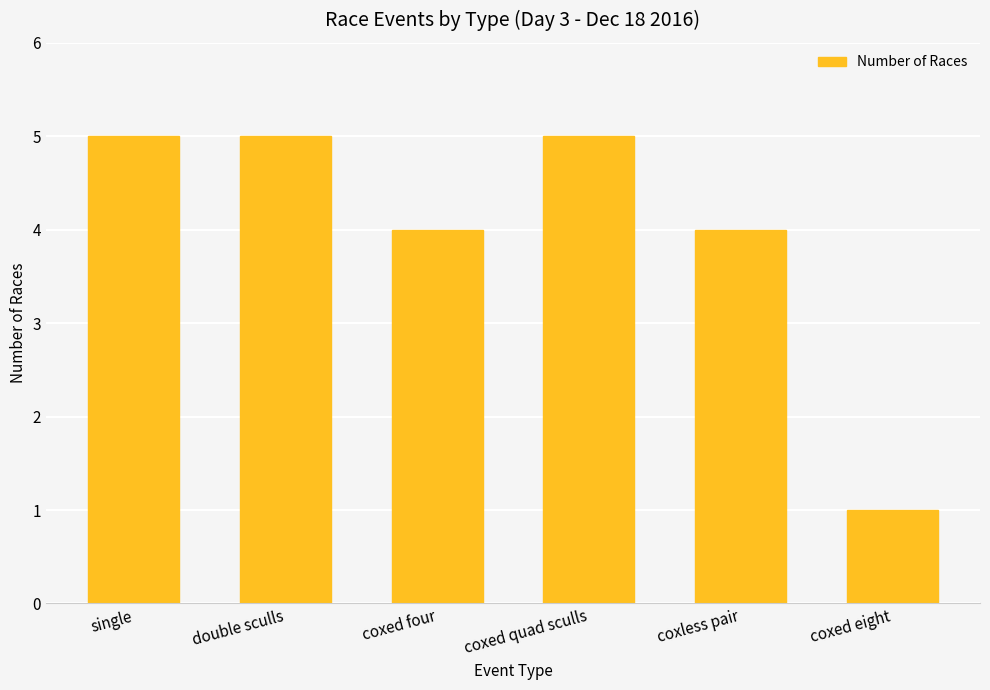

What is the label of the 6th bar from the left?

coxed eight